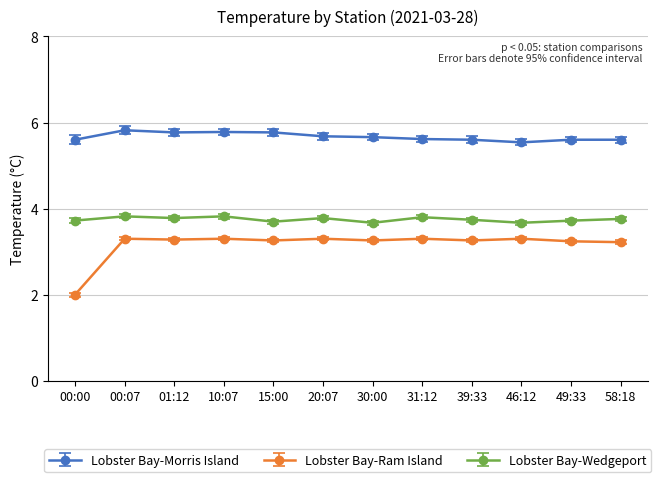

What is the approximate value of Lobster Bay-Wedgeport at 00:07?

3.8